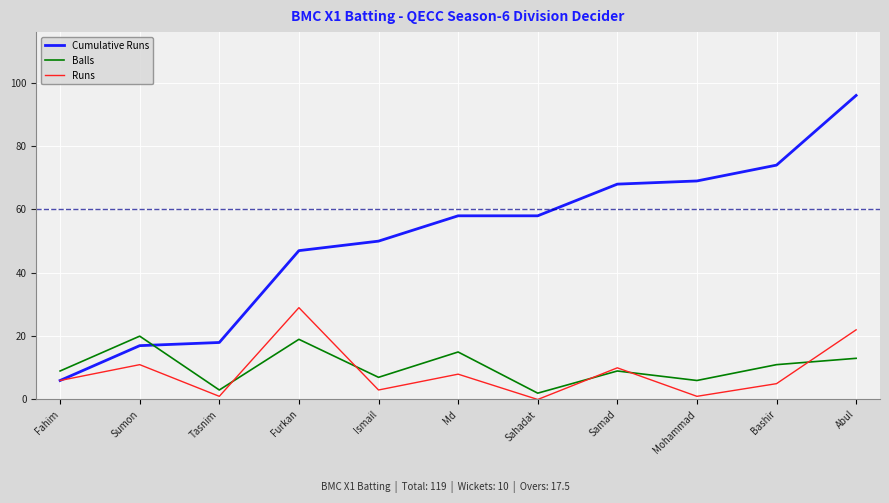

Which category has the lowest value across all series?

Sahadat